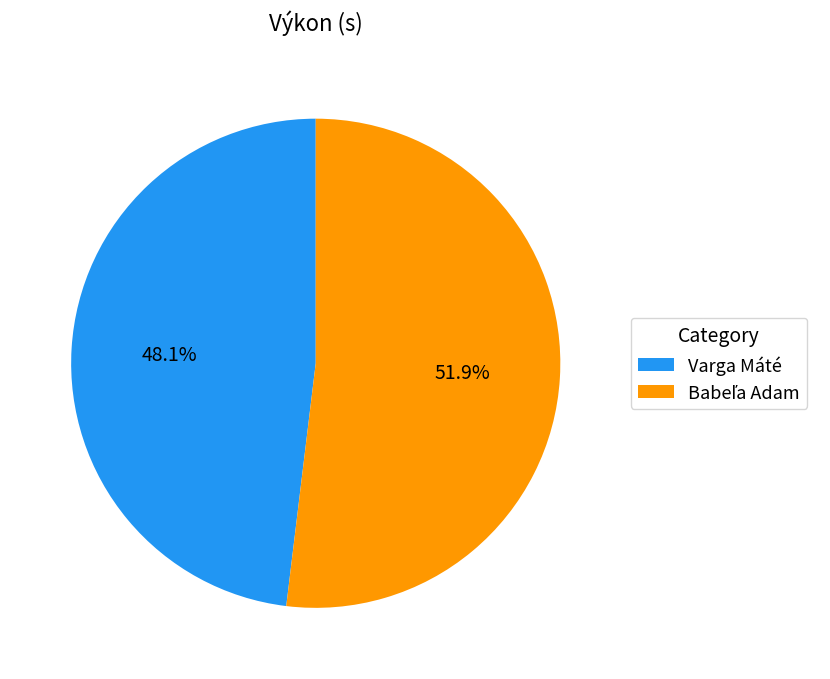

Which slice is the smallest?

Varga Máté